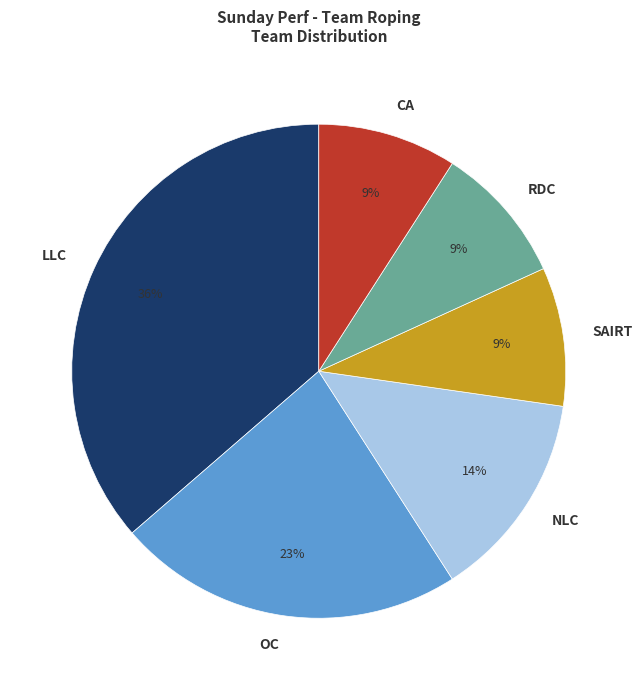

Approximately how many times larger is the value at LLC compared to SAIRT?

4.0